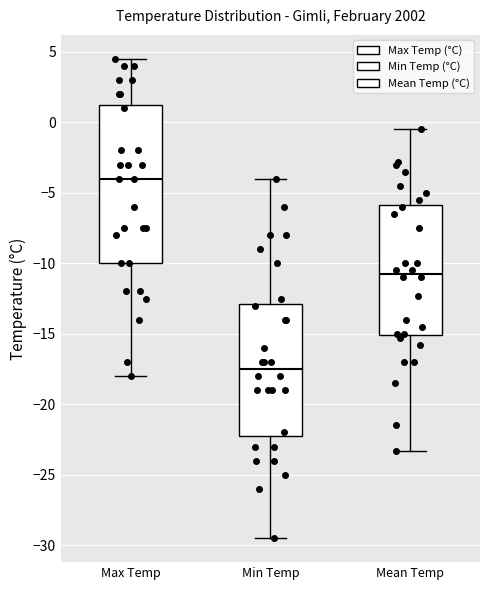

Reading left to right, transcribe this box plot: for each box, give where its median line is, the range the box spans, and where its two whiskers end, as read against the y-axis. The values are not printed on the chart, so give them approximately, as read against the axis.

Max Temp: median -4.0, box -10.0 to 1.5, whiskers -18.0 to 4.5
Min Temp: median -17.5, box -22.0 to -13.0, whiskers -29.5 to -4.0
Mean Temp: median -10.5, box -15.0 to -6.0, whiskers -23.5 to -0.5